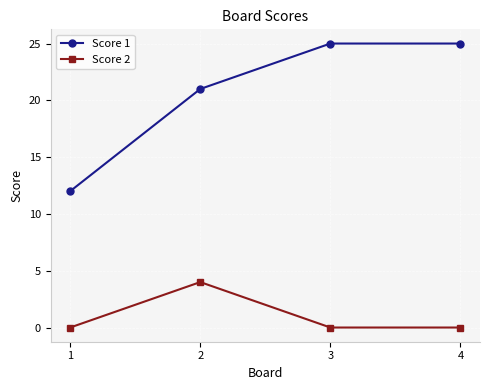

What are all the series names shown in the legend?

Score 1, Score 2